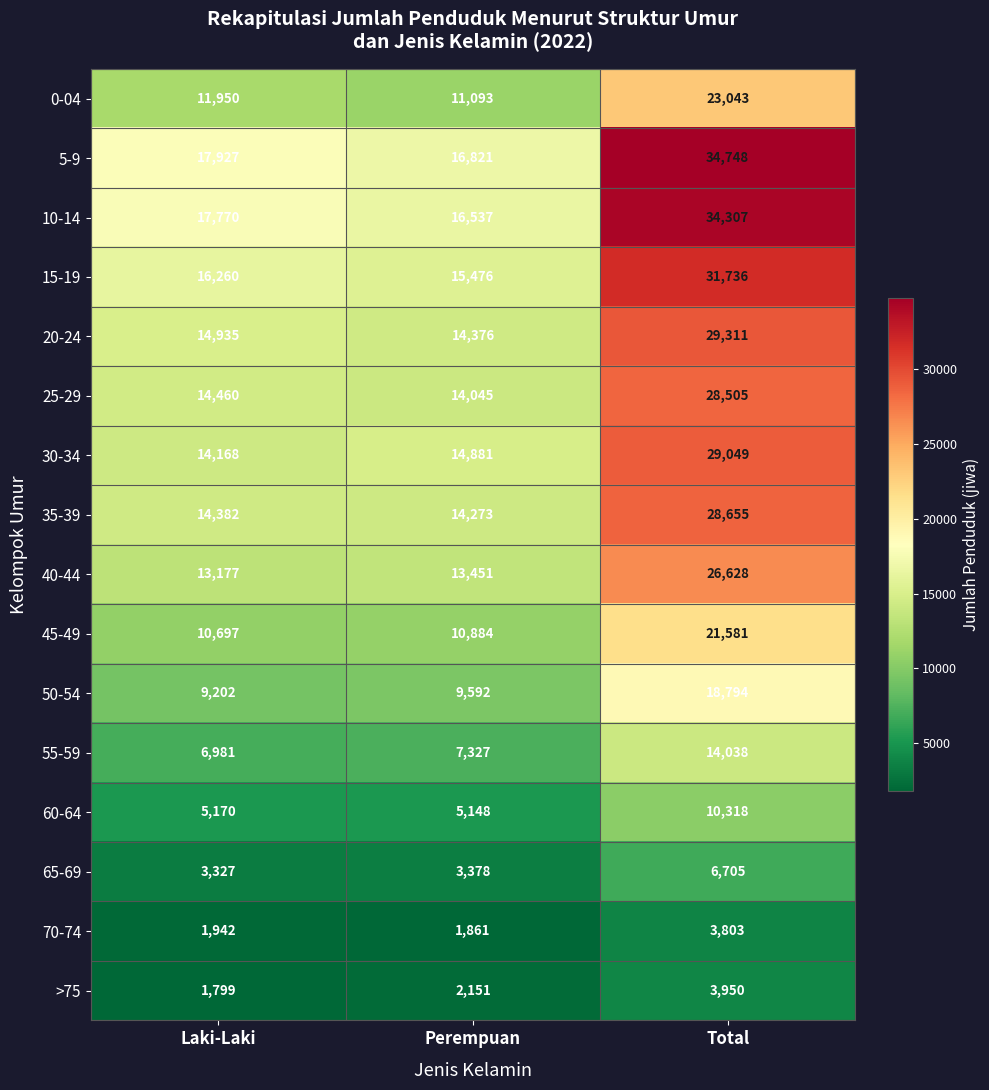

What is the greatest value displayed?

34748